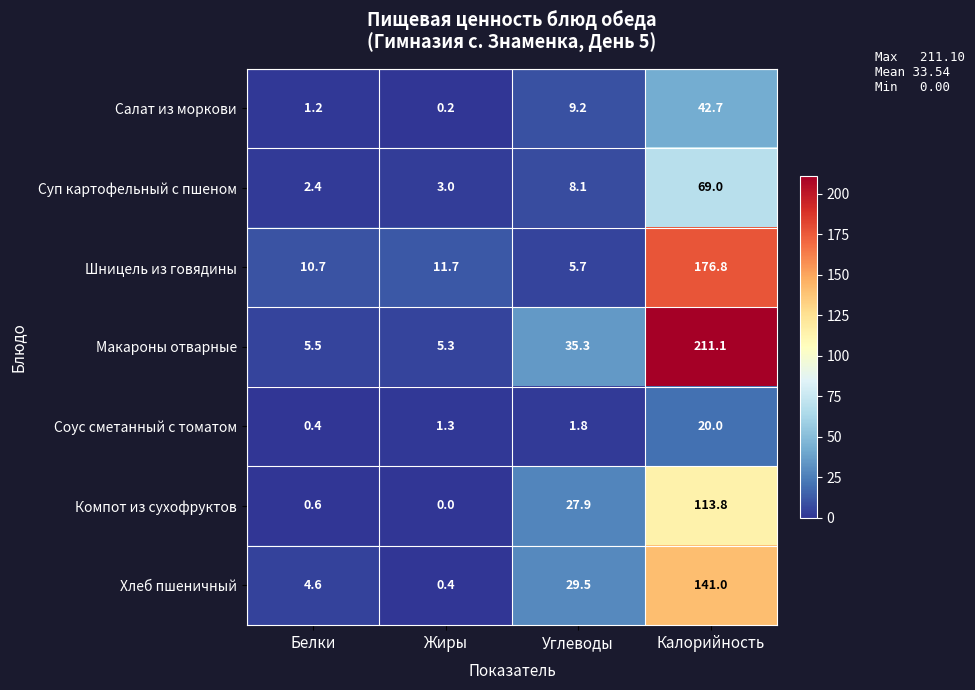

Which series has the largest total across all categories?

Макароны отварные